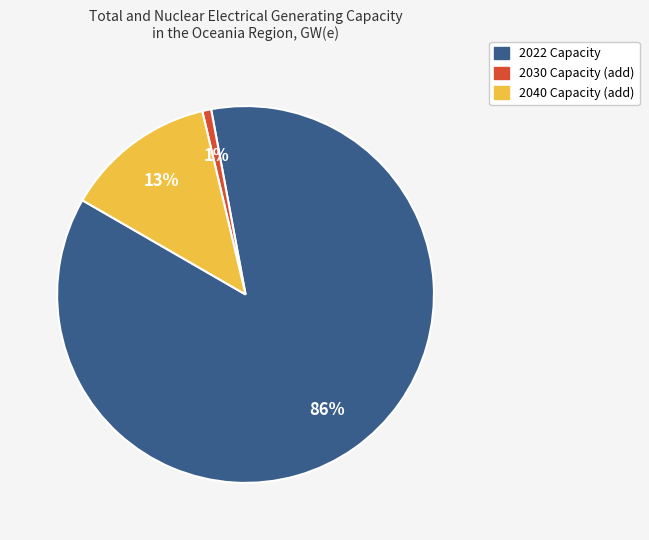

To the nearest percent, what is the average slice percentage?

33%